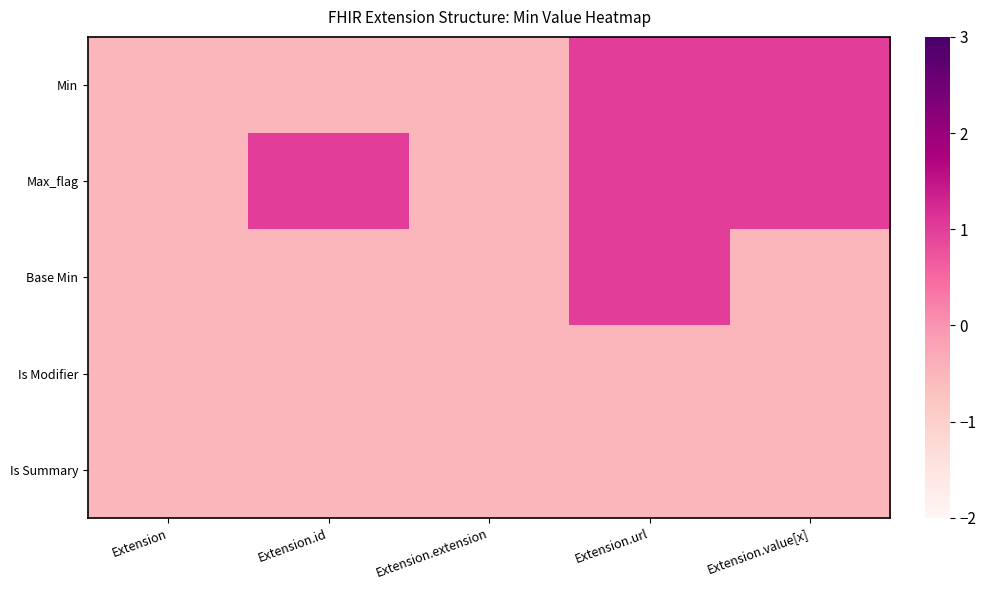

Which series changed the most between Extension and Extension.value[x]?

Min